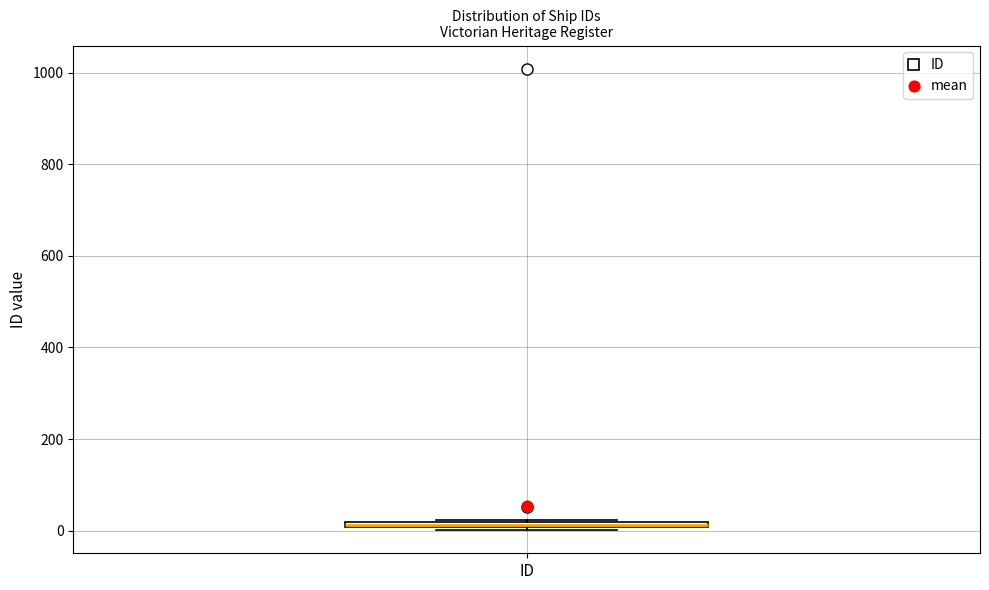

Where is the upper edge of the box for ID on the y-axis? The values are not printed on the chart, so give them approximately, as read against the axis.

20